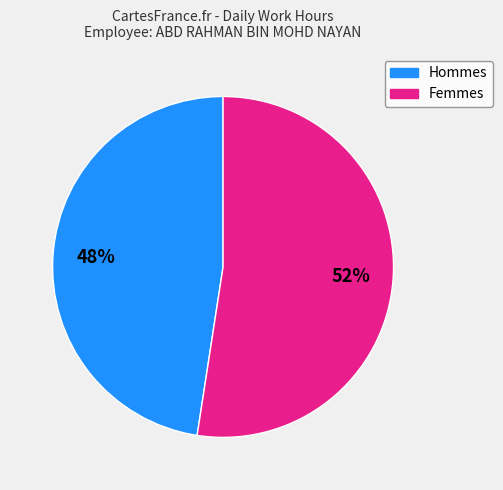

Is there any slice that represents more than half of the pie?

Yes